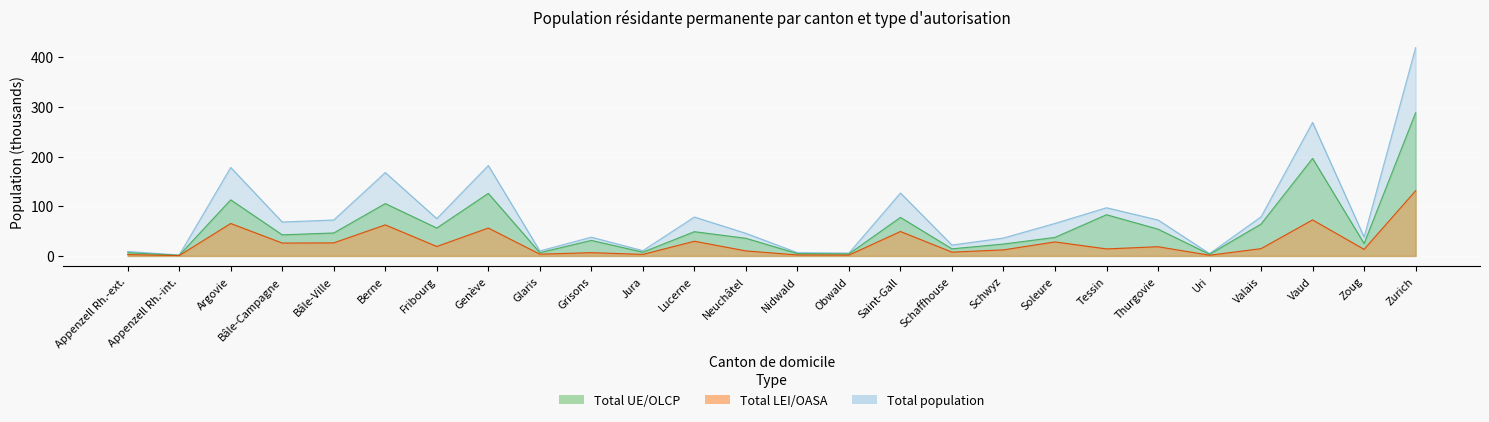

What is the approximate value of Total UE/OLCP at Vaud?

196.3